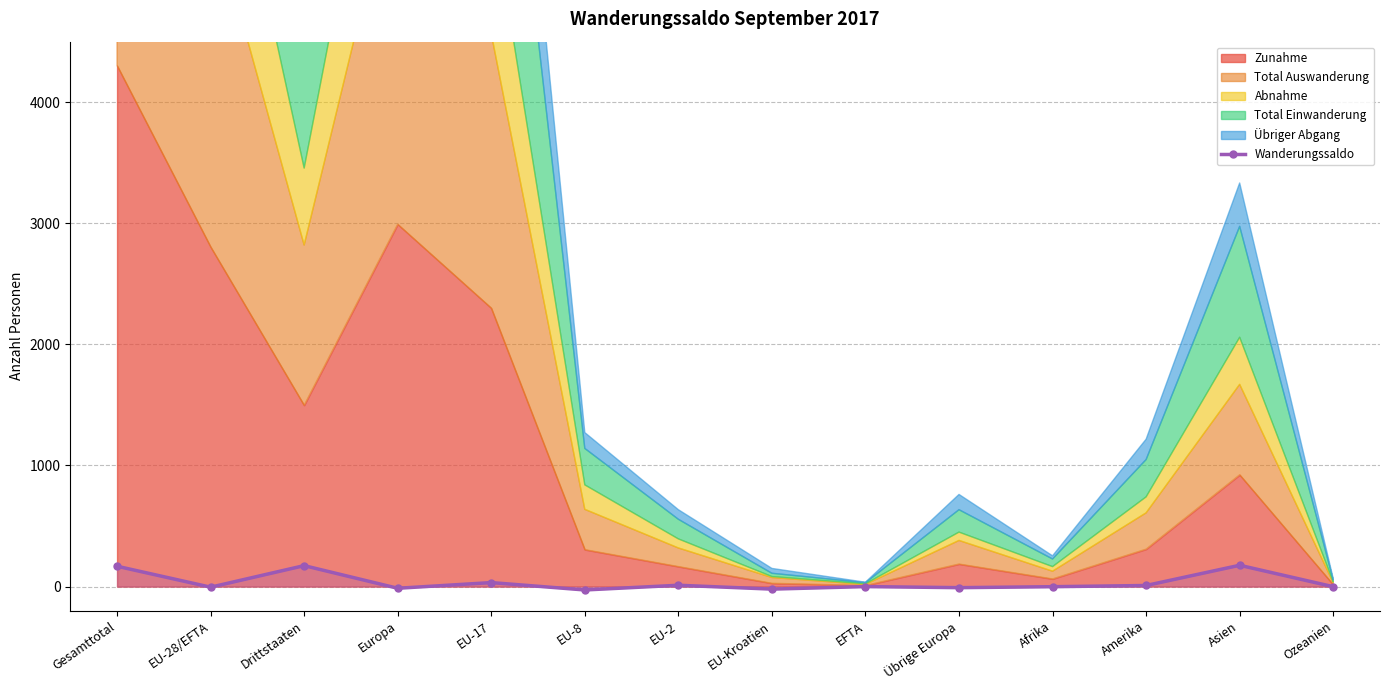

At which category does the data reach its first local peak?

Drittstaaten